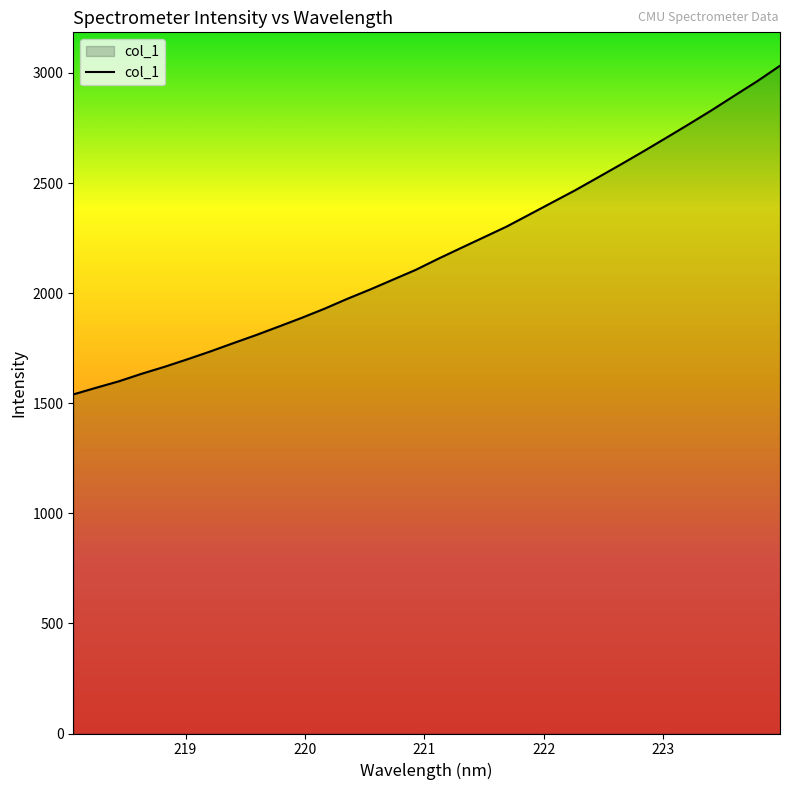

Does the chart display data point markers on the line(s)?

No